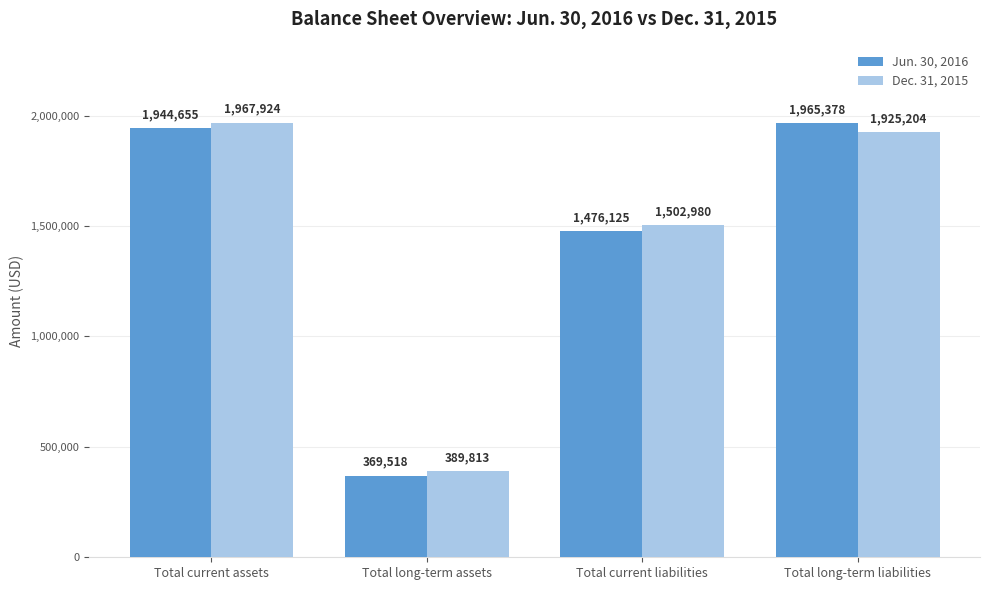

Rank the series by their average value, from lowest to highest.

Jun. 30, 2016, Dec. 31, 2015